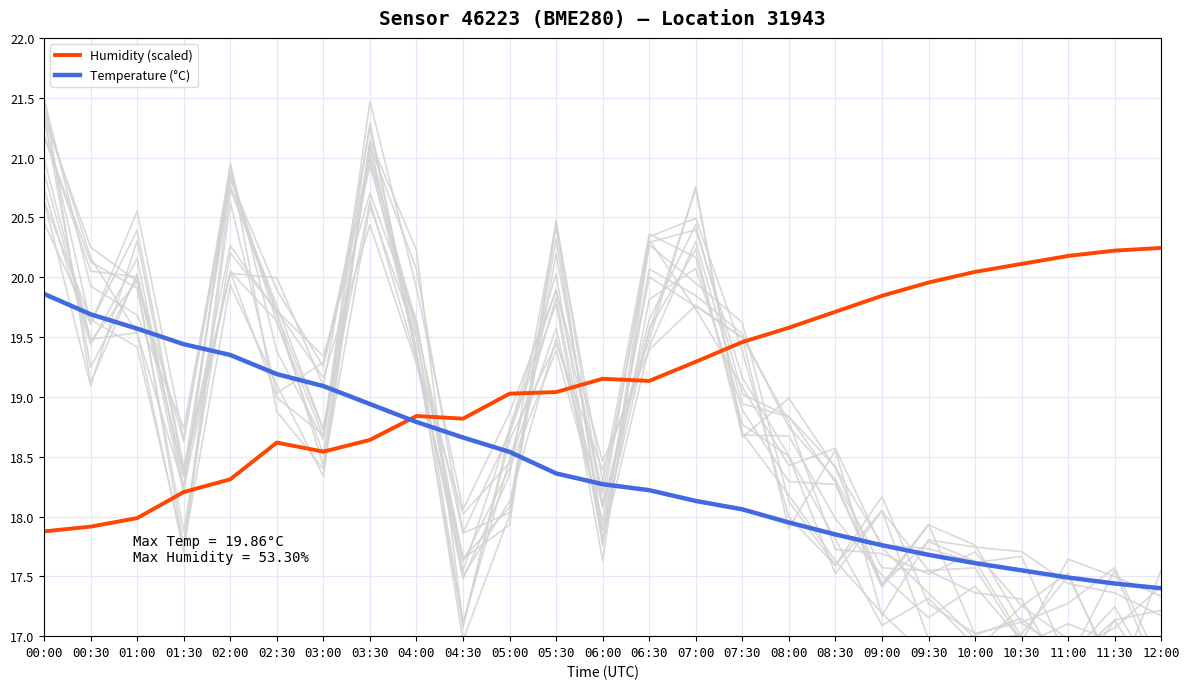

The Temperature (°C) series shows 18.9 at 03:30. True or false?

True